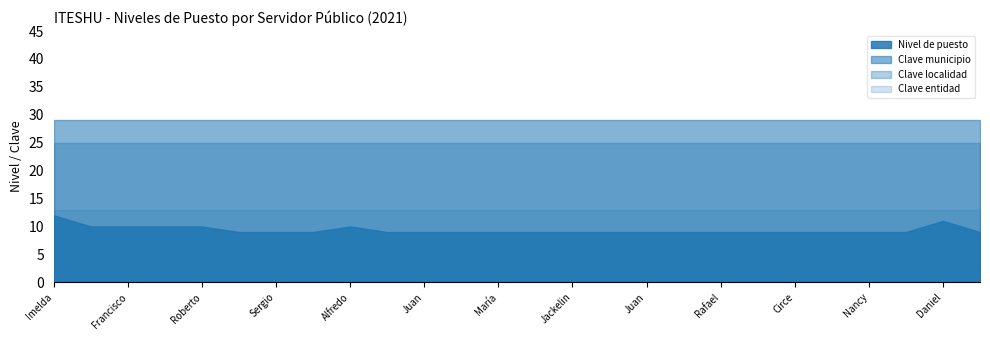

Which has a higher value, Ada Prieto or Juana Hernández?

Juana Hernández